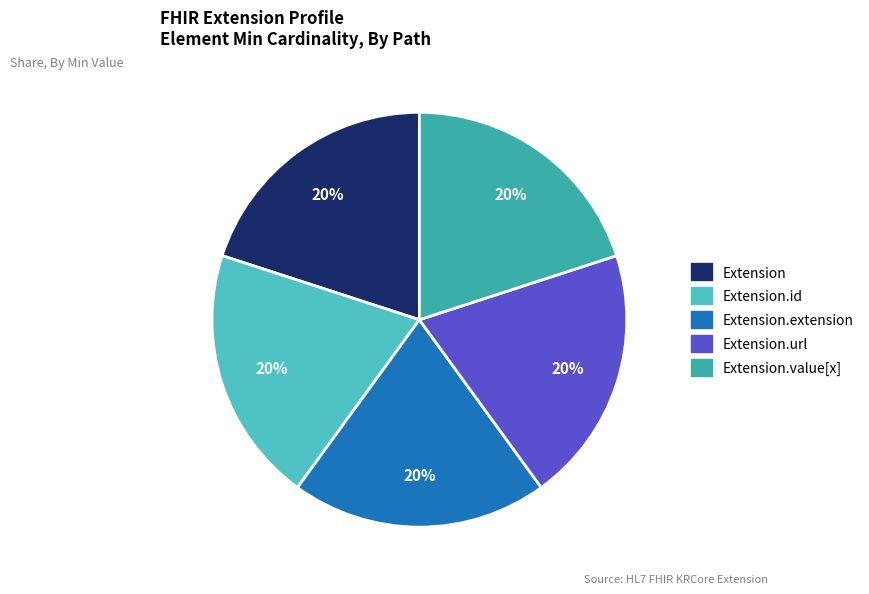

Count the number of slices in the pie.

5